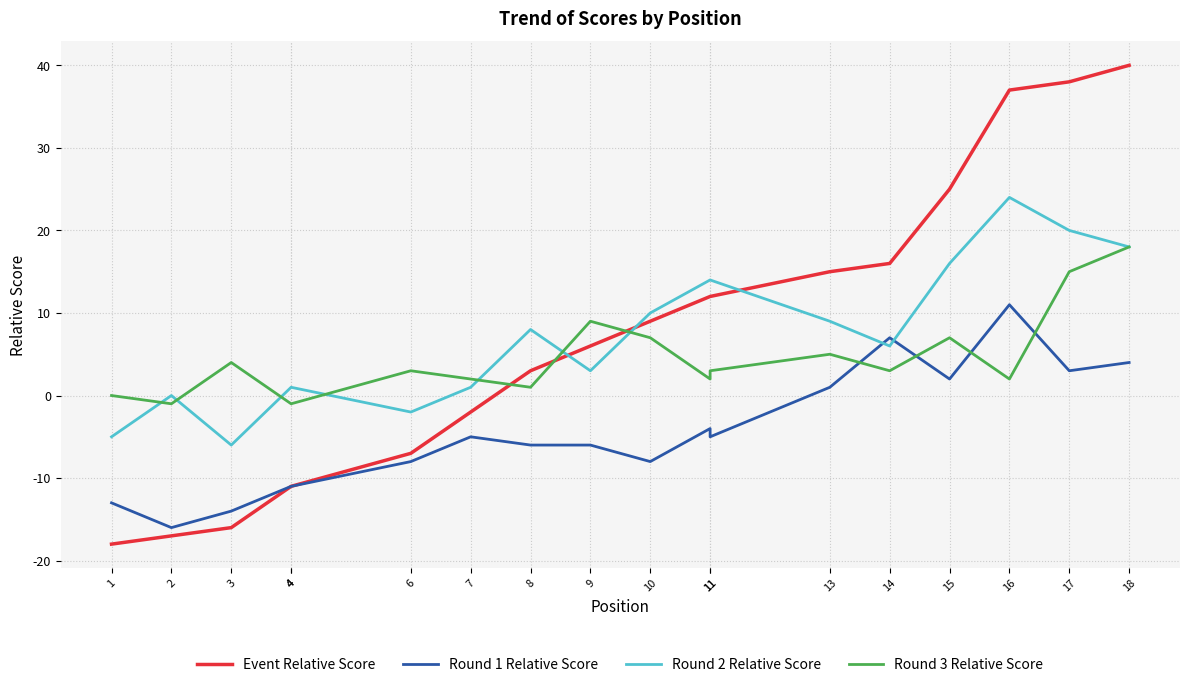

The Round 2 Relative Score series shows 1 at 7. True or false?

True